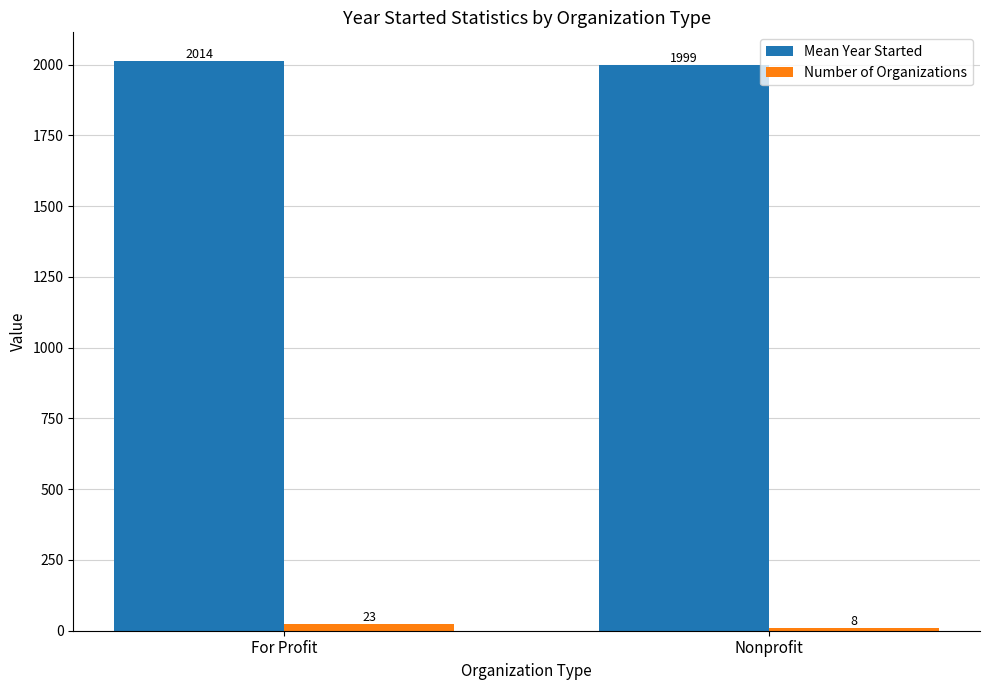

What are all the series names shown in the legend?

Mean Year Started, Number of Organizations